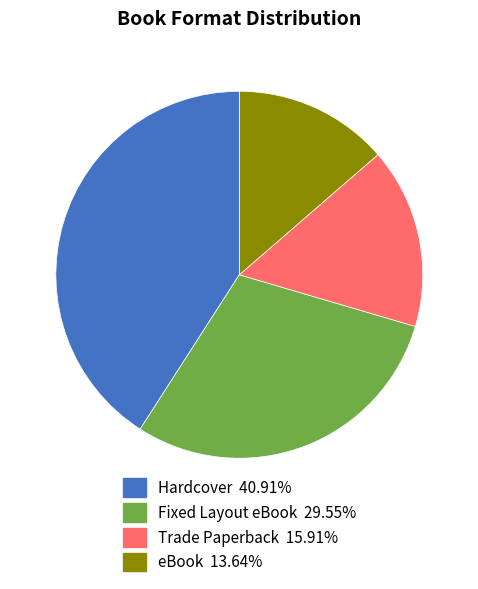

Which has a higher value, Hardcover or Trade Paperback?

Hardcover